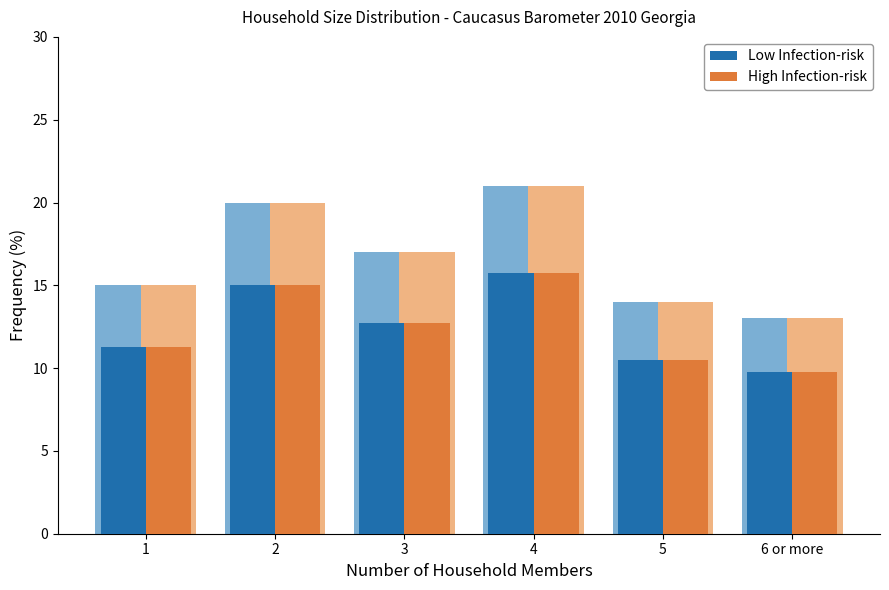

Reading left to right, extract all data points from this chart.

Low Infection-risk: 1=11.2	2=15.0	3=12.8	4=15.8	5=10.5	6 or more=9.8
High Infection-risk: 1=11.2	2=15.0	3=12.8	4=15.8	5=10.5	6 or more=9.8